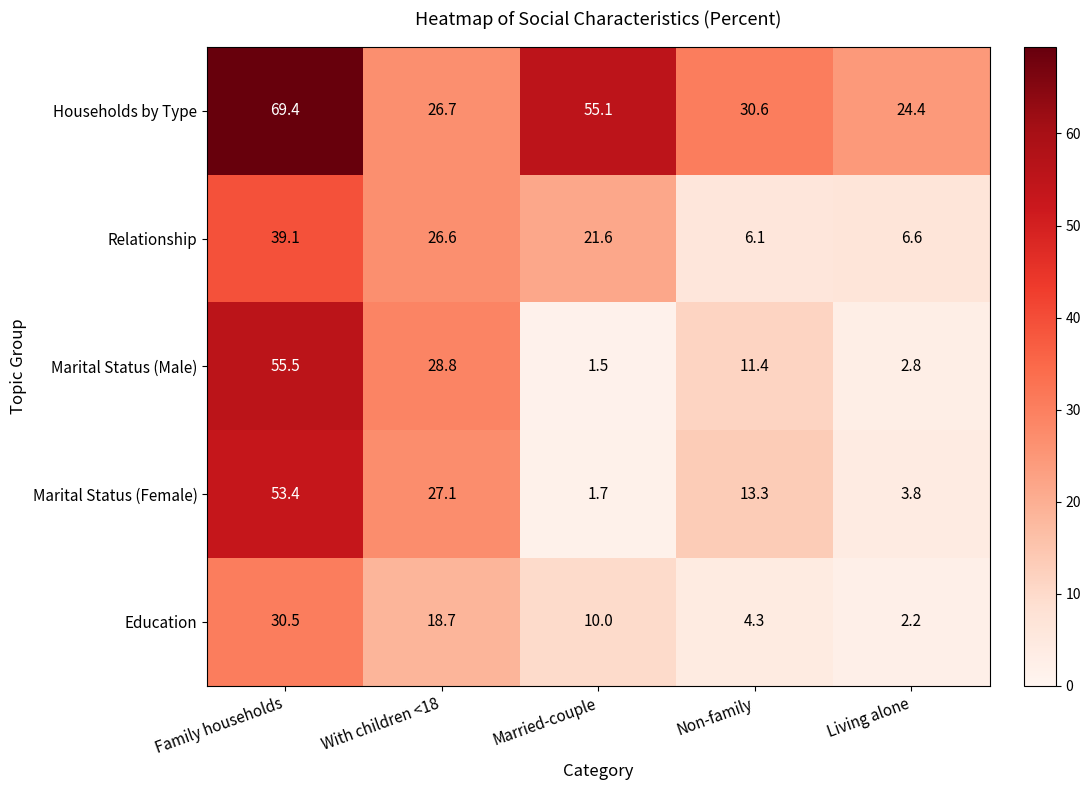

What is the sum of the Marital Status (Female) values at Living alone and Family households?

57.2